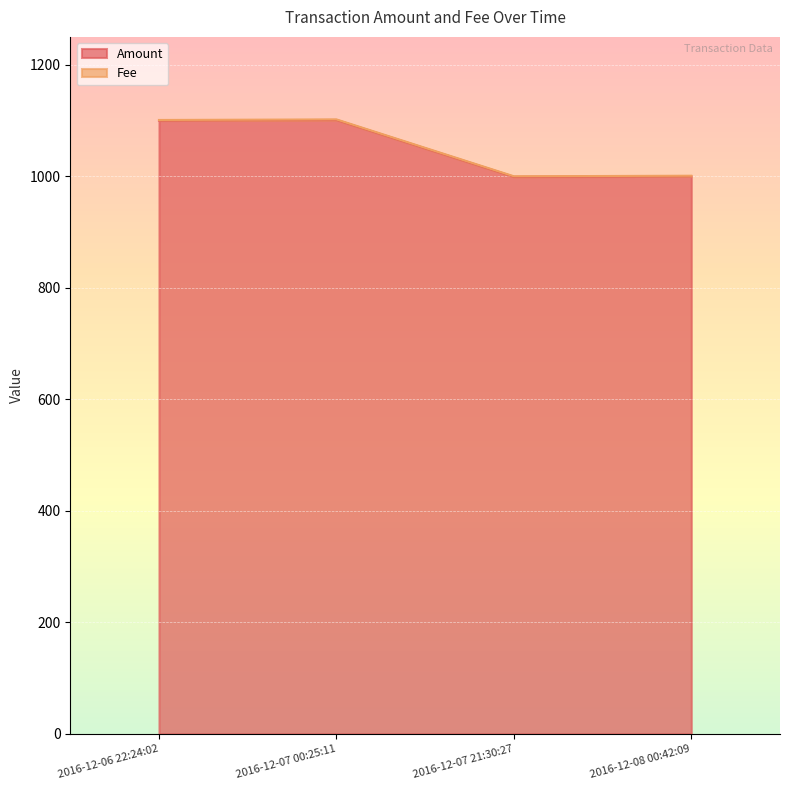

At which category does the chart reach its peak across all series?

2016-12-07 00:25:11